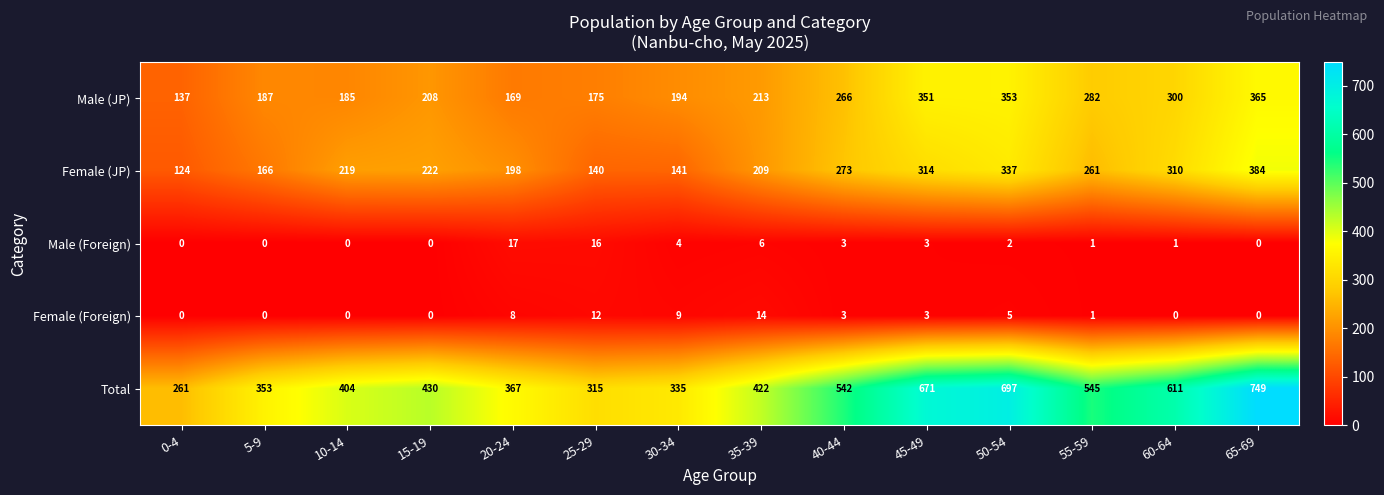

Where is Male (Foreign) nearest to the value 8?

35-39